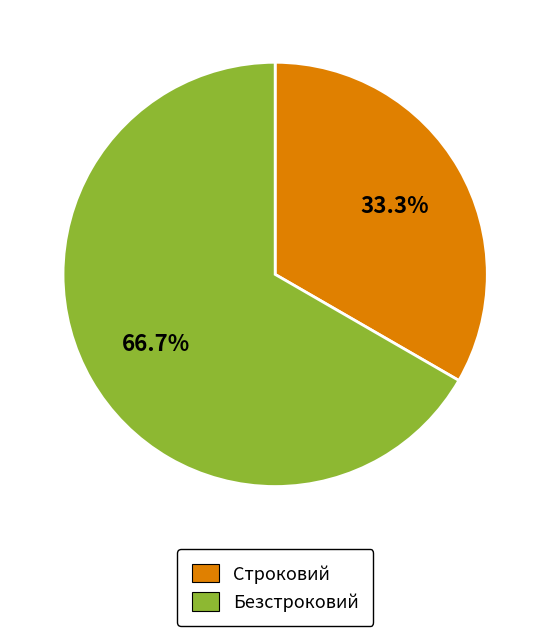

True or false: Безстроковий accounts for 77% of the total.

False